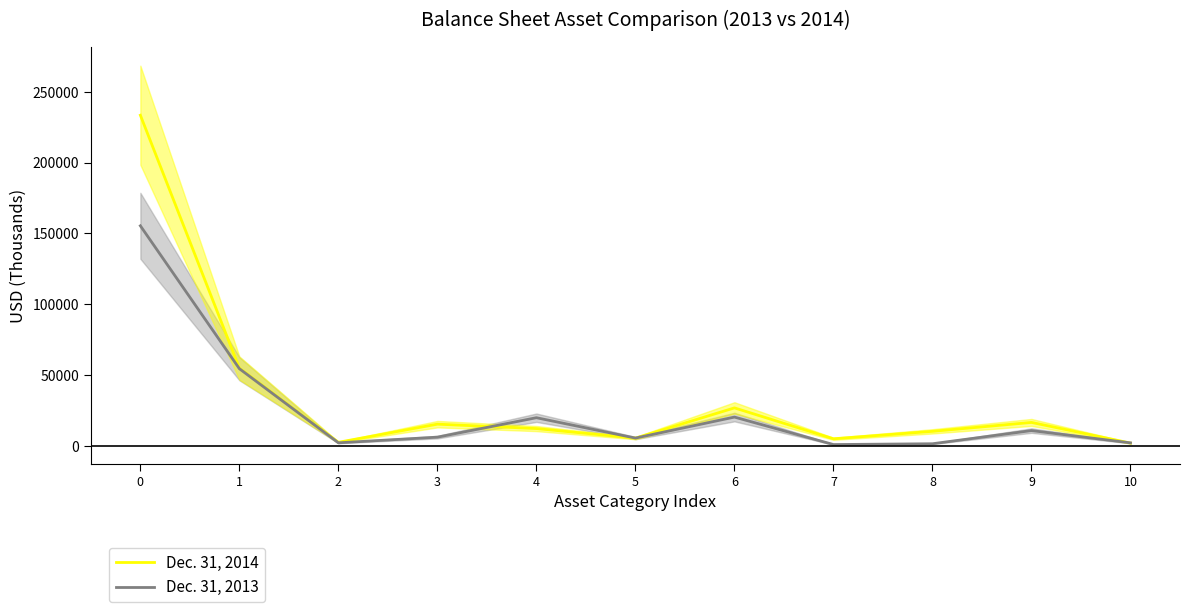

True or false: Dec. 31, 2014 has more than 0 interior local peaks.

True